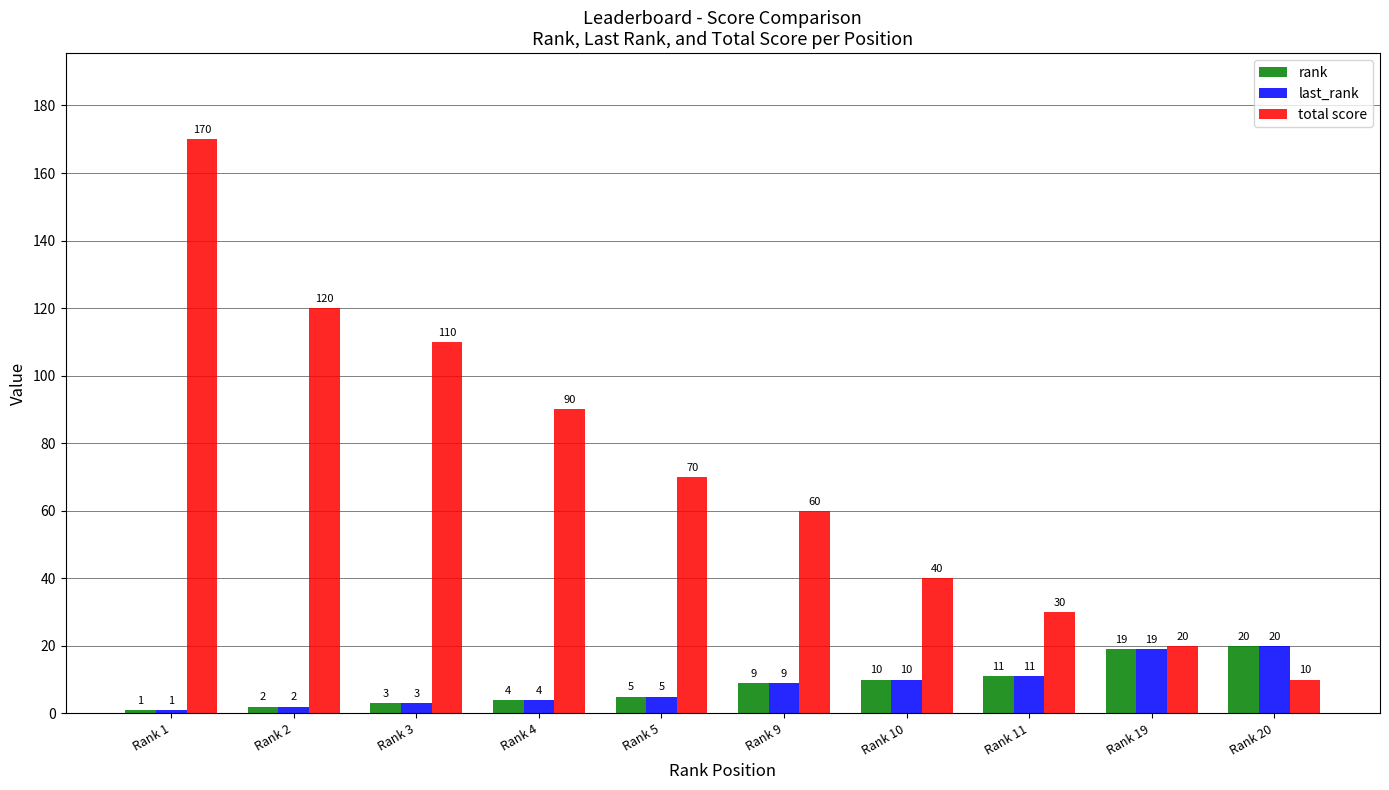

Is it true that total score equals 120 at Rank 2?

True